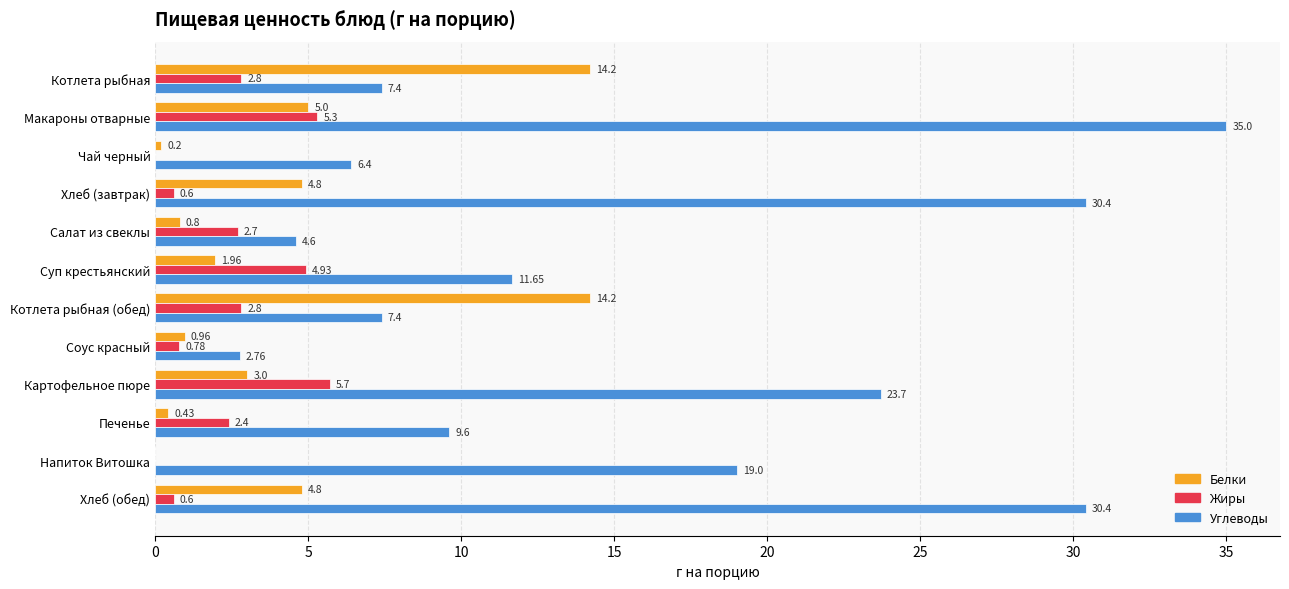

At which category does the chart reach its peak across all series?

Макароны отварные